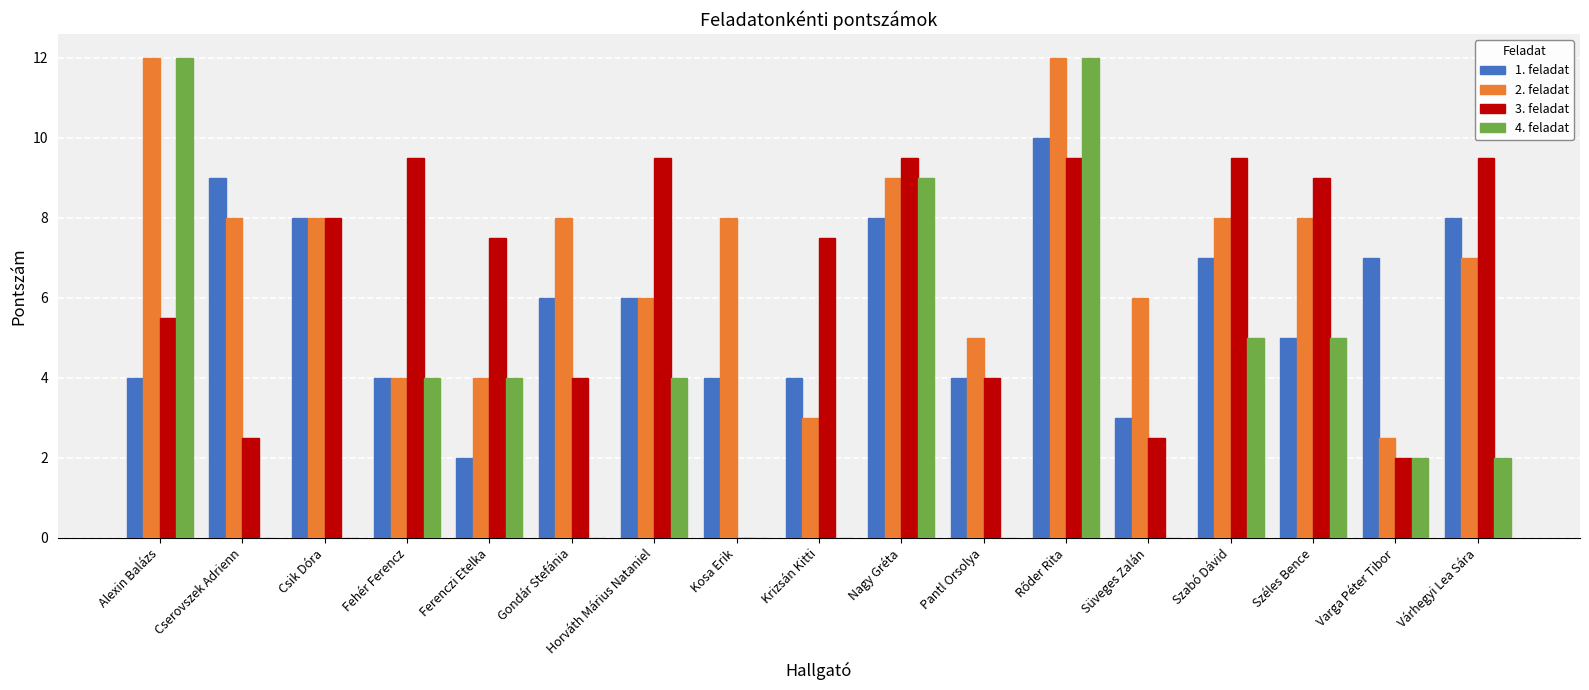

Reading left to right, list all the values displayed in this chart.

1. feladat: 4.0	9.0	8.0	4.0	2.0	6.0	6.0	4.0	4.0	8.0	4.0	10.0	3.0	7.0	5.0	7.0	8.0
2. feladat: 12.0	8.0	8.0	4.0	4.0	8.0	6.0	8.0	3.0	9.0	5.0	12.0	6.0	8.0	8.0	2.5	7.0
3. feladat: 5.5	2.5	8.0	9.5	7.5	4.0	9.5	0.0	7.5	9.5	4.0	9.5	2.5	9.5	9.0	2.0	9.5
4. feladat: 12.0	0.0	0.0	4.0	4.0	0.0	4.0	0.0	0.0	9.0	0.0	12.0	0.0	5.0	5.0	2.0	2.0